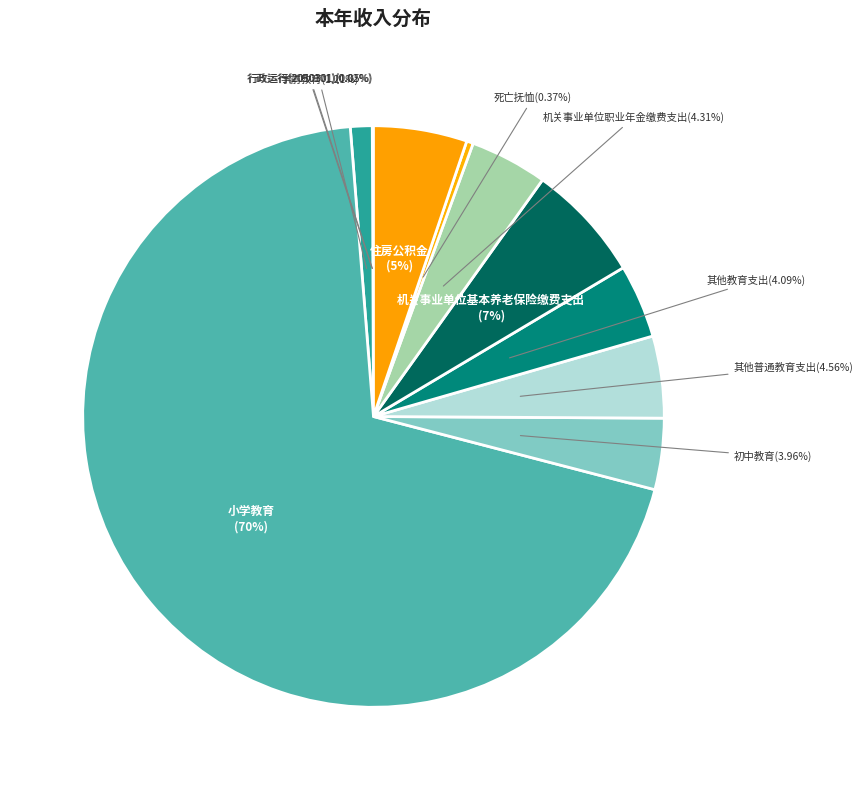

The 小学教育 slice represents 79% of the pie. True or false?

False